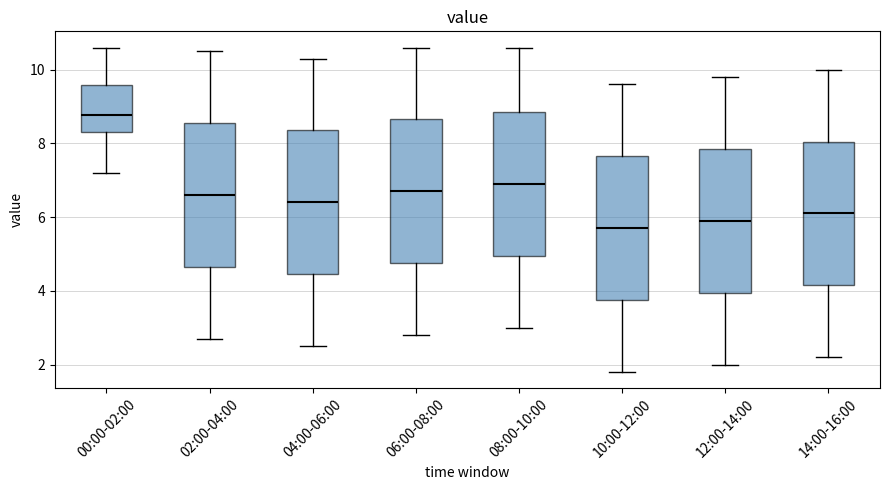

Reading left to right, transcribe this box plot: for each box, give where its median line is, the range the box spans, and where its two whiskers end, as read against the y-axis. The values are not printed on the chart, so give them approximately, as read against the axis.

00:00-02:00: median 8.8, box 8.4 to 9.6, whiskers 7.2 to 10.6
02:00-04:00: median 6.6, box 4.6 to 8.6, whiskers 2.8 to 10.6
04:00-06:00: median 6.4, box 4.4 to 8.4, whiskers 2.6 to 10.4
06:00-08:00: median 6.8, box 4.8 to 8.6, whiskers 2.8 to 10.6
08:00-10:00: median 7.0, box 5.0 to 8.8, whiskers 3.0 to 10.6
10:00-12:00: median 5.8, box 3.8 to 7.6, whiskers 1.8 to 9.6
12:00-14:00: median 6.0, box 4.0 to 7.8, whiskers 2.0 to 9.8
14:00-16:00: median 6.2, box 4.2 to 8.0, whiskers 2.2 to 10.0